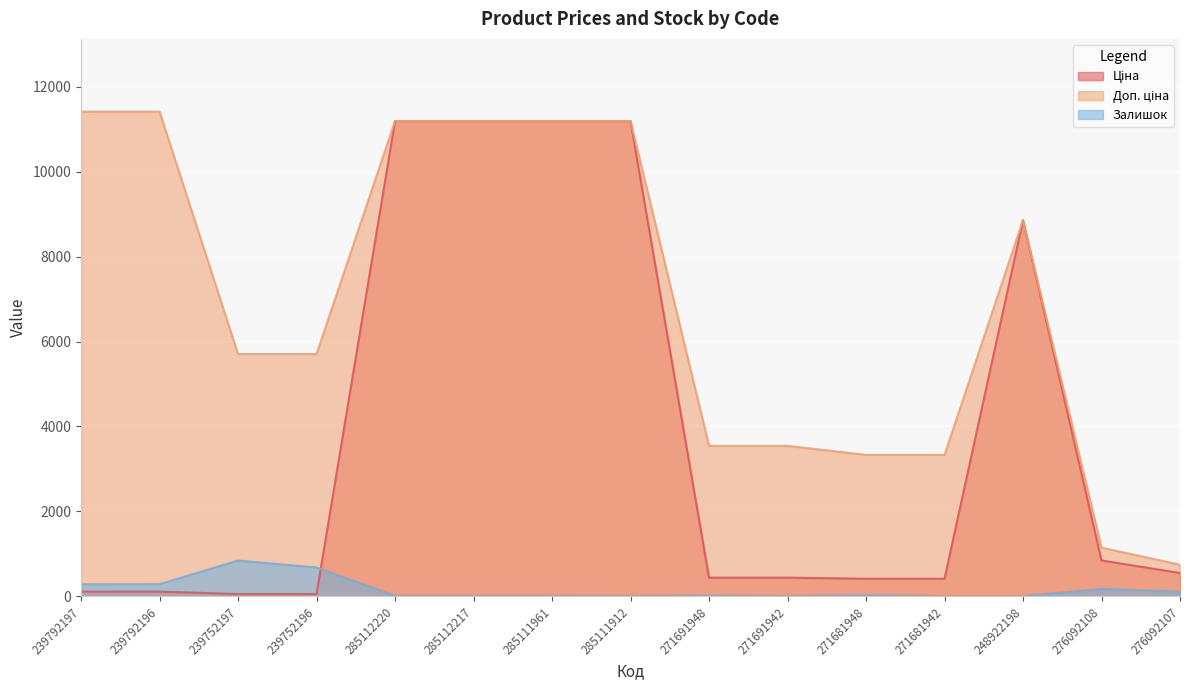

Is the value of Доп. ціна at 285112217 greater than the value of Ціна at 248922198?

Yes